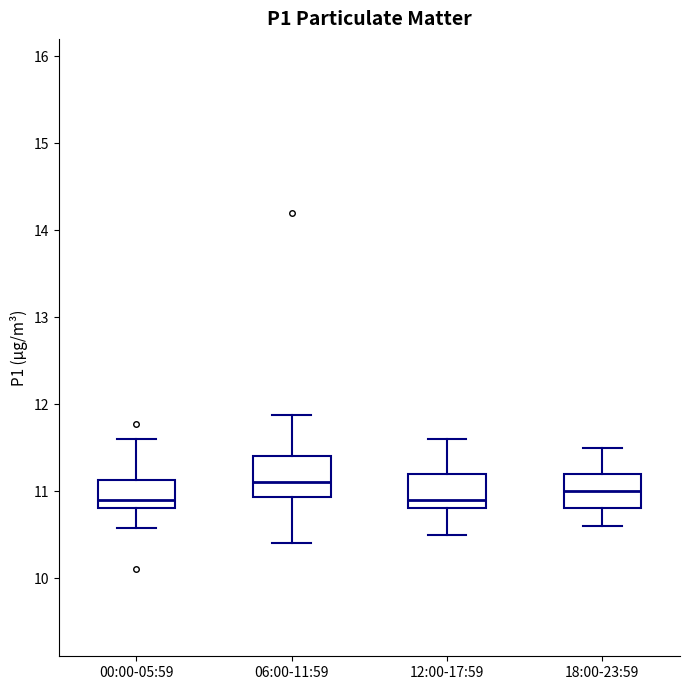

Where does the lower whisker of the box for 18:00-23:59 end on the y-axis? The values are not printed on the chart, so give them approximately, as read against the axis.

10.6